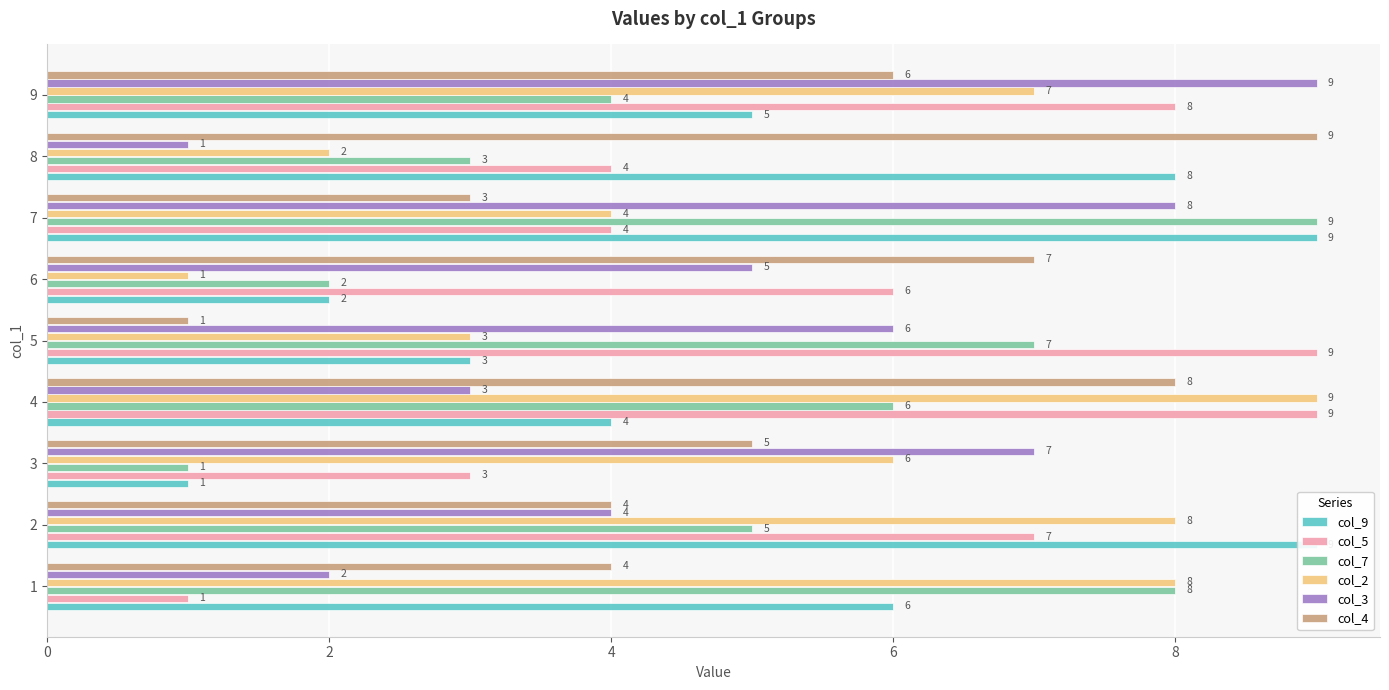

At which category does the chart reach its peak across all series?

2